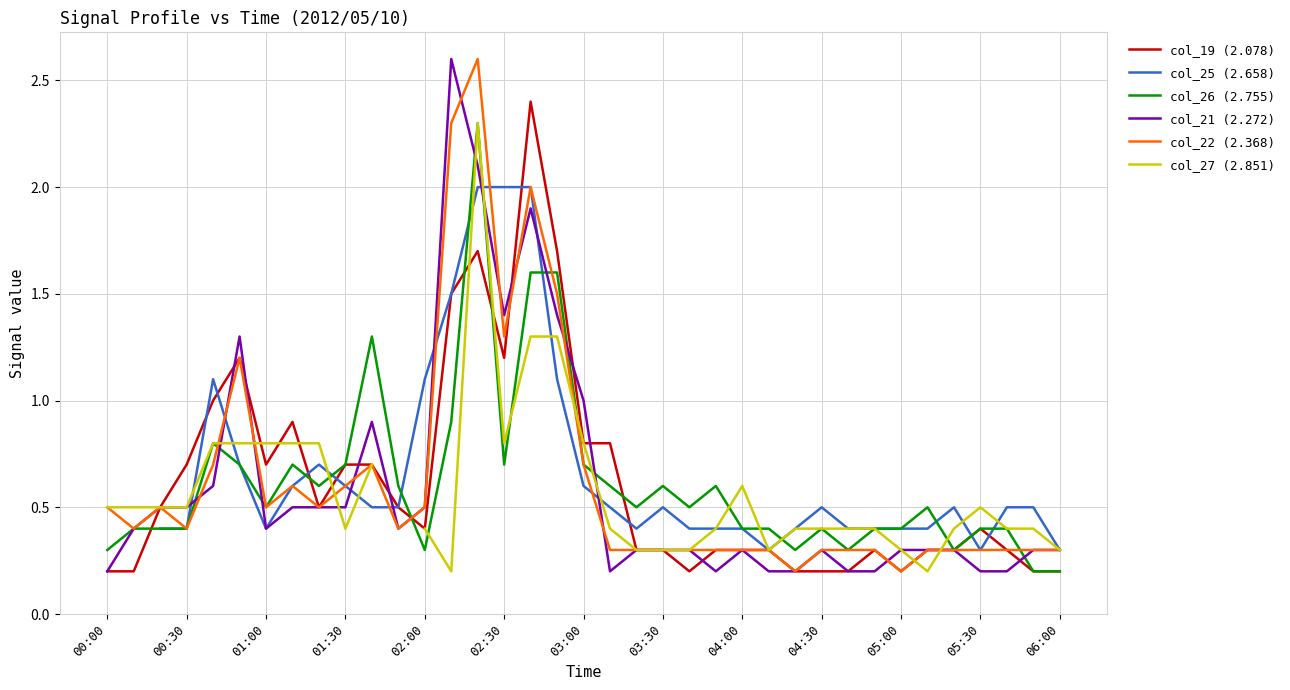

Is it true that col_26 (2.755) equals 0.4 at 00:30?

True